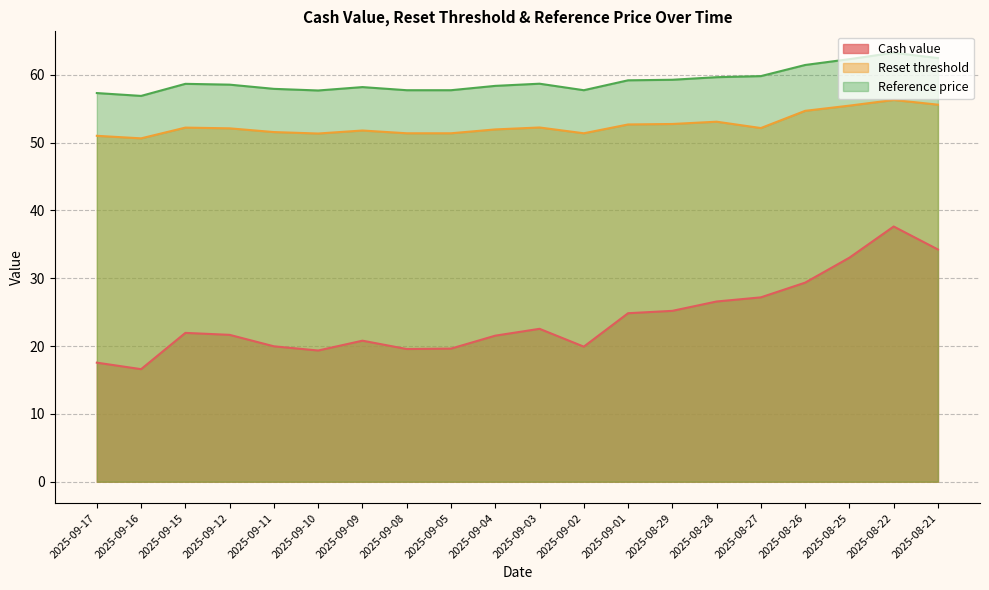

What is the average value of the Cash value series?

24.0